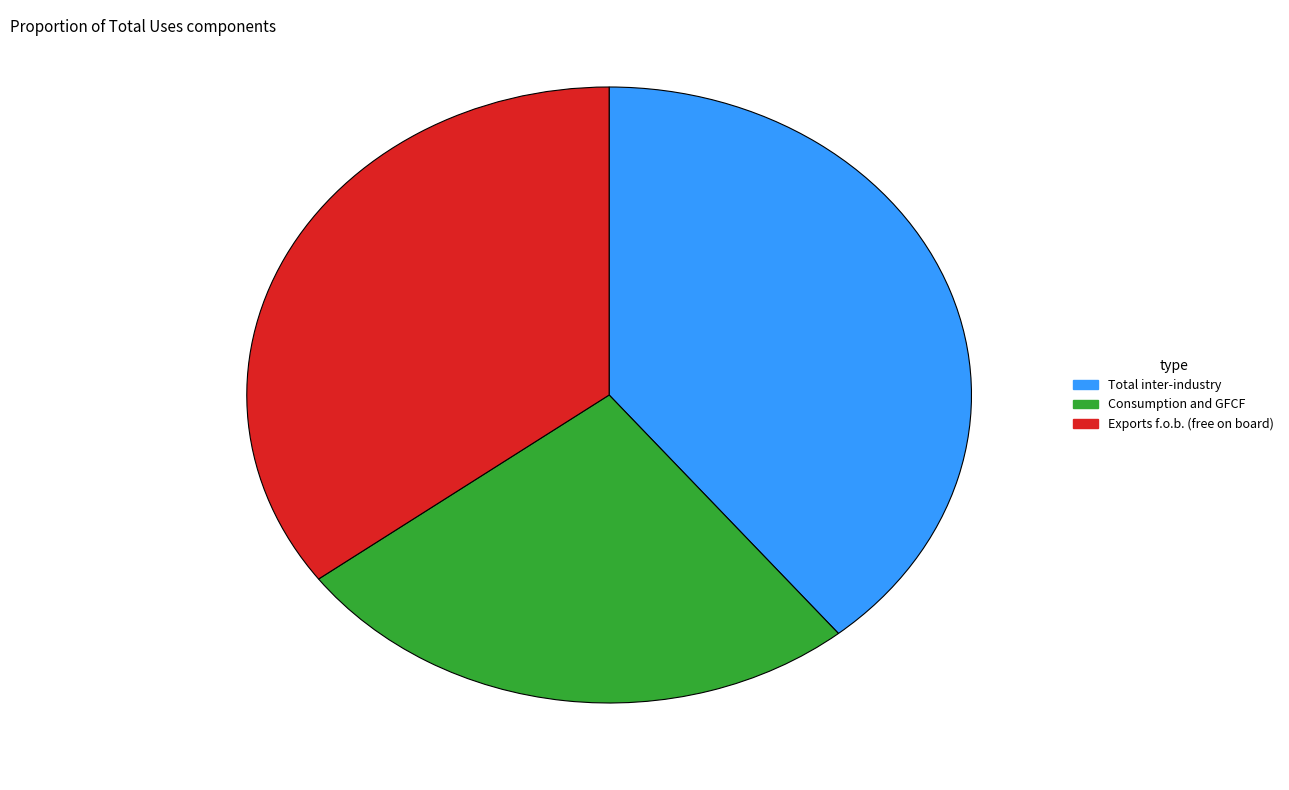

Combined, do Exports f.o.b. (free on board) and Total inter-industry account for over 50%?

Yes